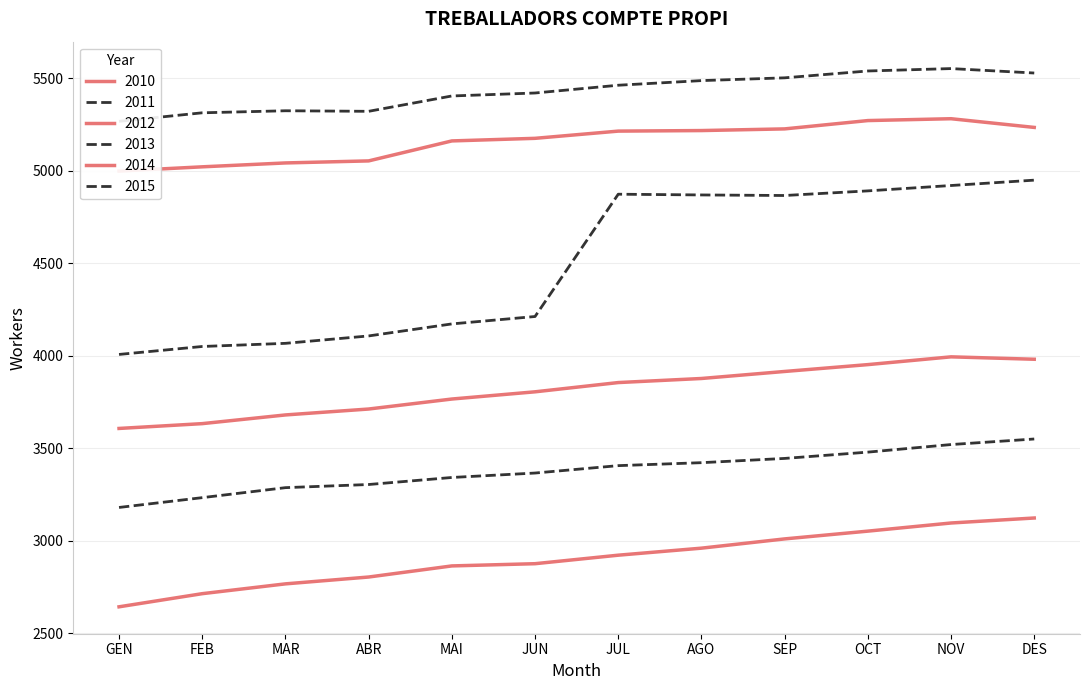

True or false: 2015 has a value of 5486 at AGO.

True